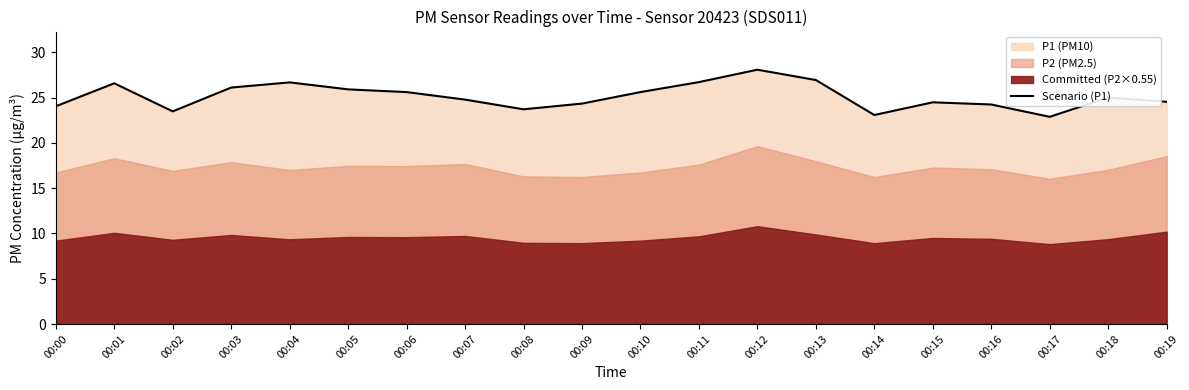

True or false: the data shows 39.1 at 00:17.

False